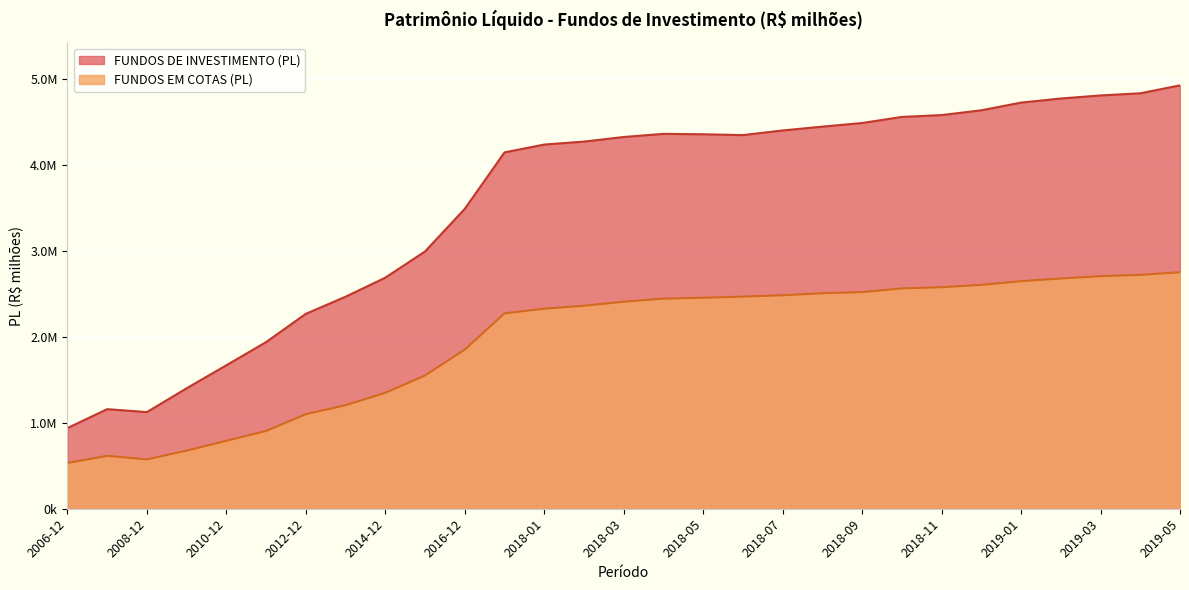

Which series has the largest total across all categories?

FUNDOS DE INVESTIMENTO (PL)